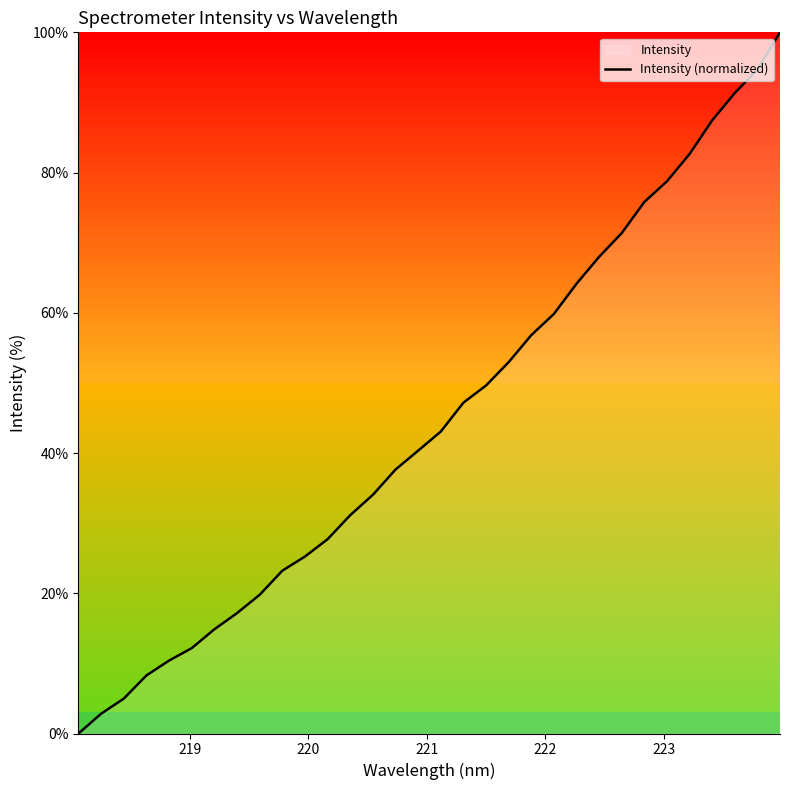

What is the difference between the maximum and minimum values?

100.0